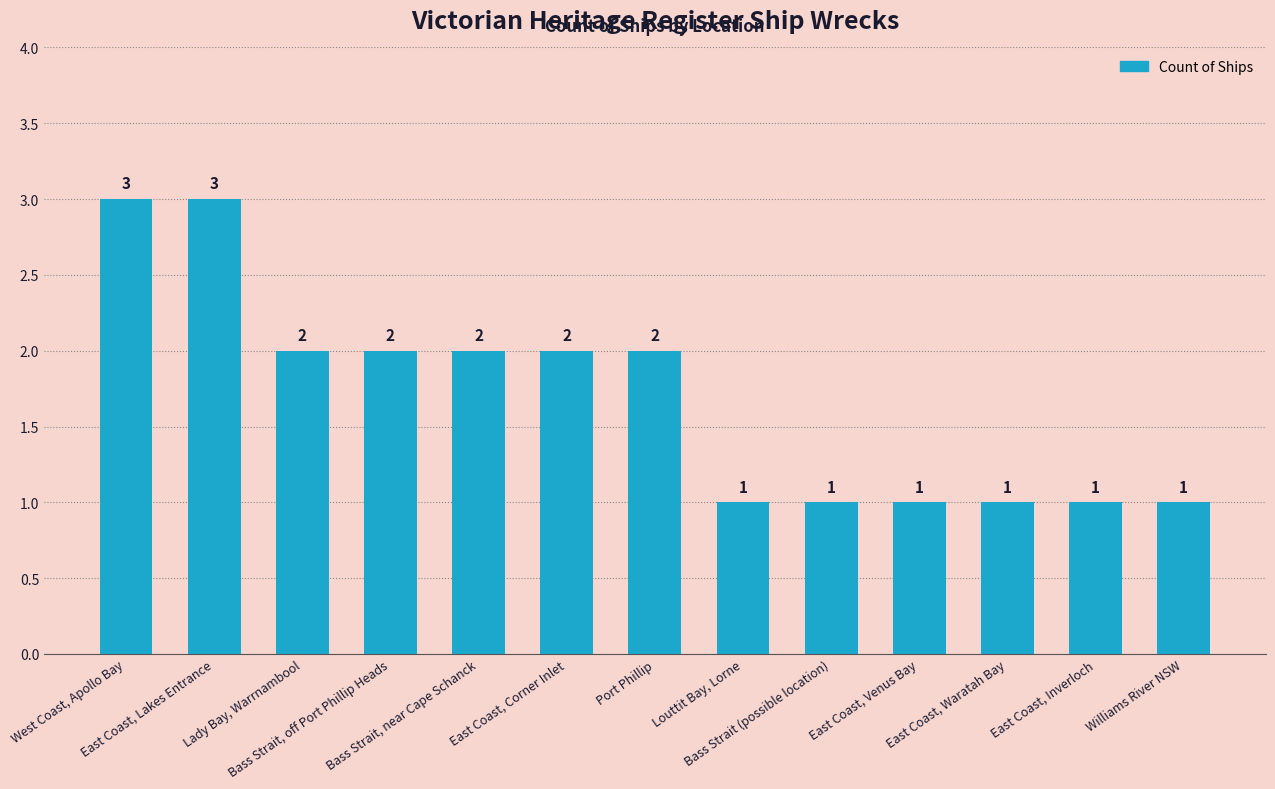

How many data points does each series have?

13